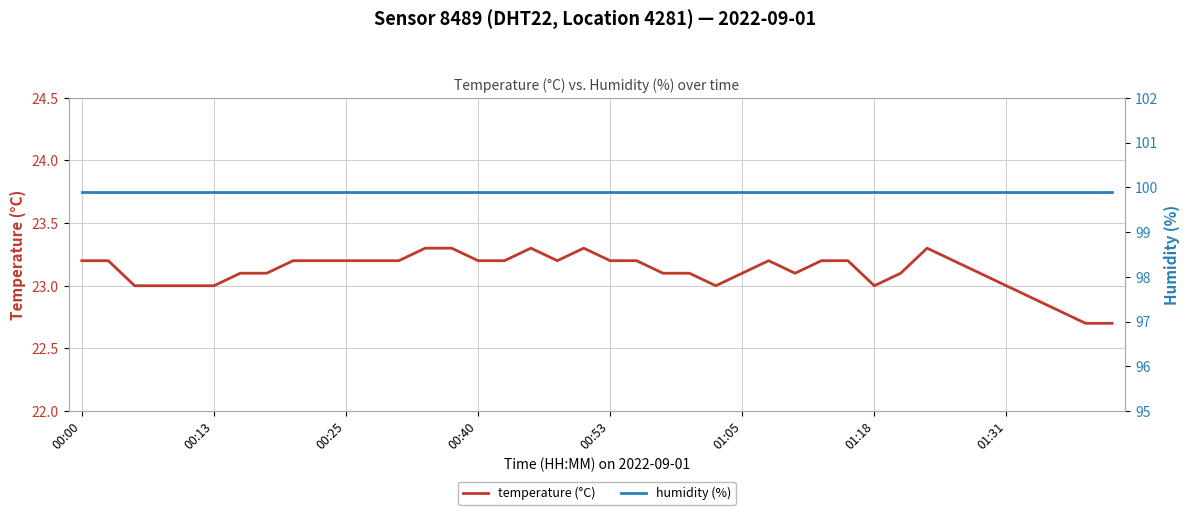

True or false: humidity (%) has a value of 99.9 at 28.

True